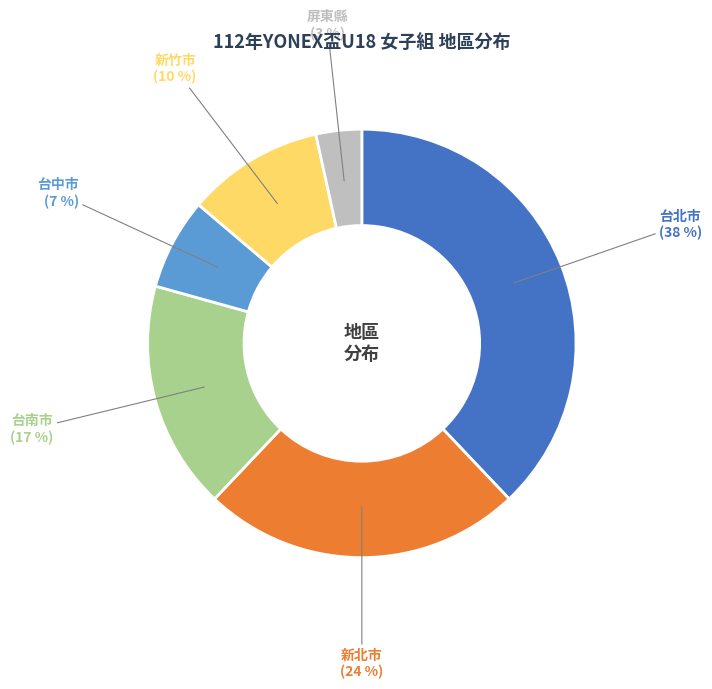

True or false: 台北市 accounts for 49% of the total.

False